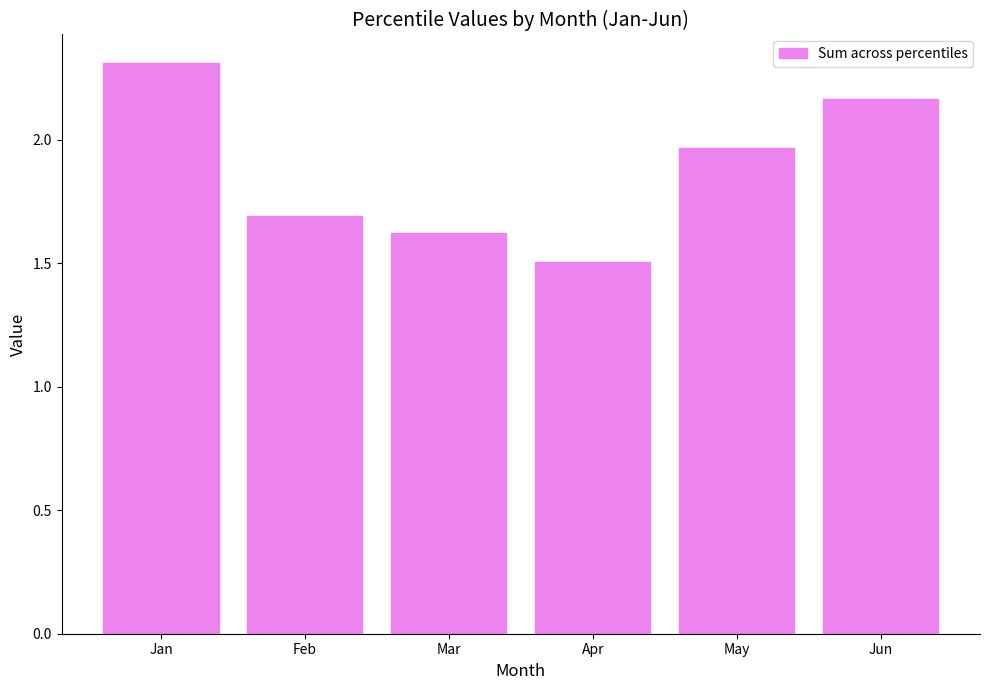

At which label is the value closest to 1?

Apr